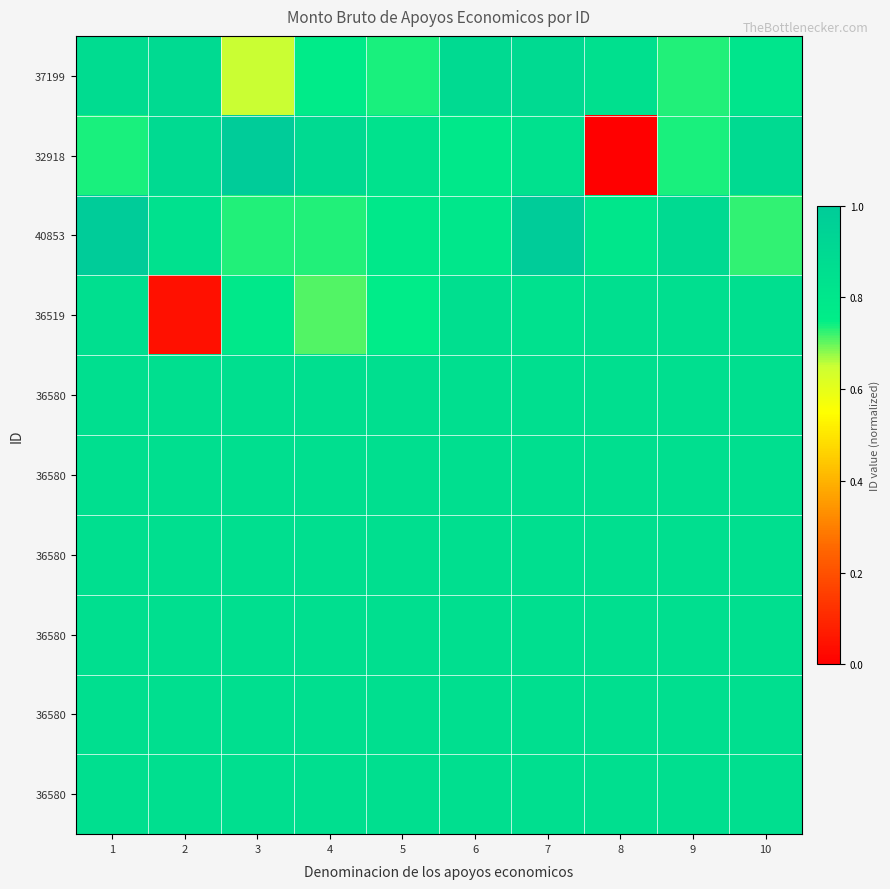

At how many categories does at least one series exceed 0?

10